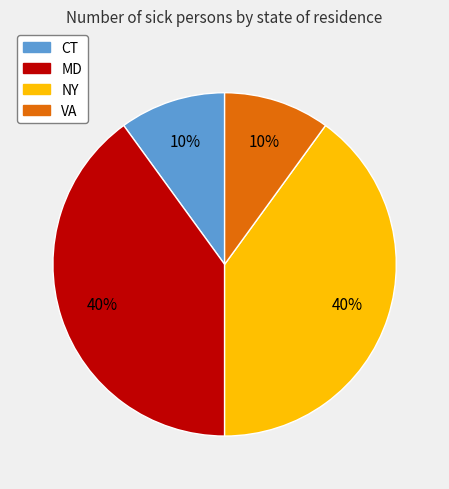

Is it true that VA is 18% of the pie?

False